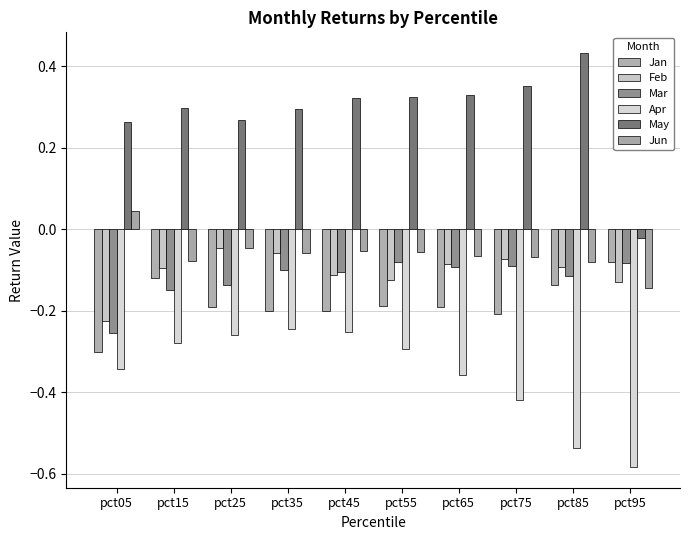

Rank the series by their maximum value, from highest to lowest.

May, Jun, Feb, Jan, Mar, Apr